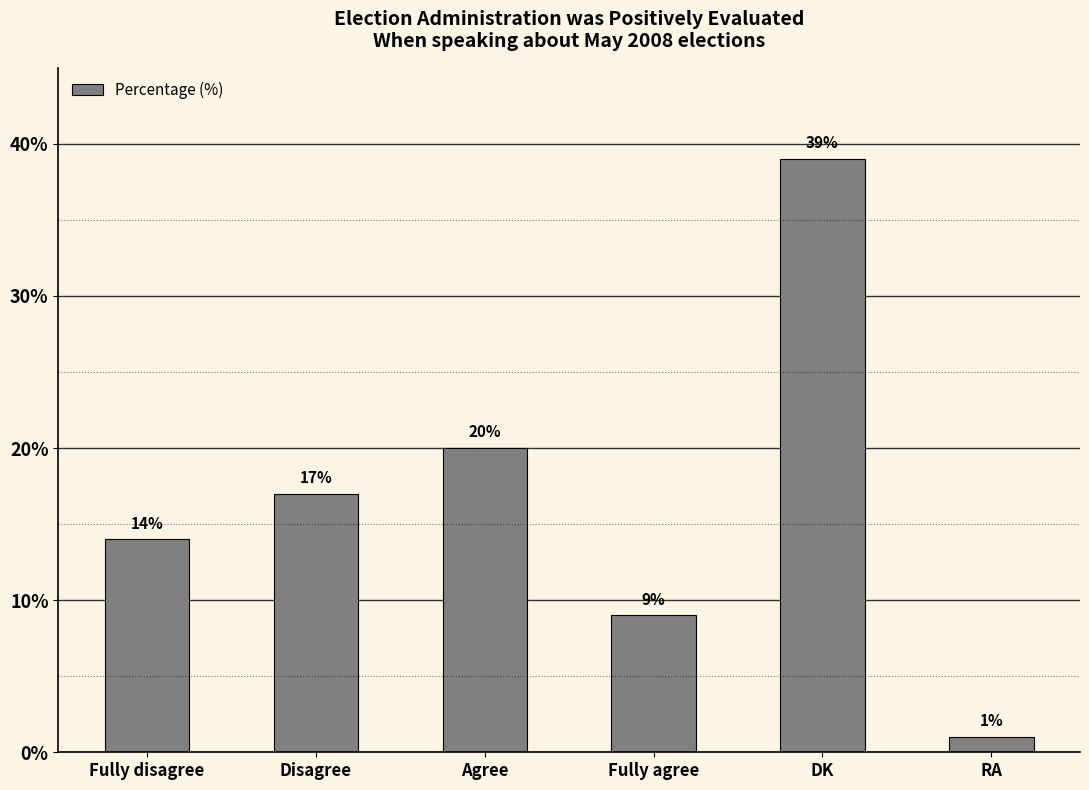

Between DK and Fully disagree, which is larger?

DK